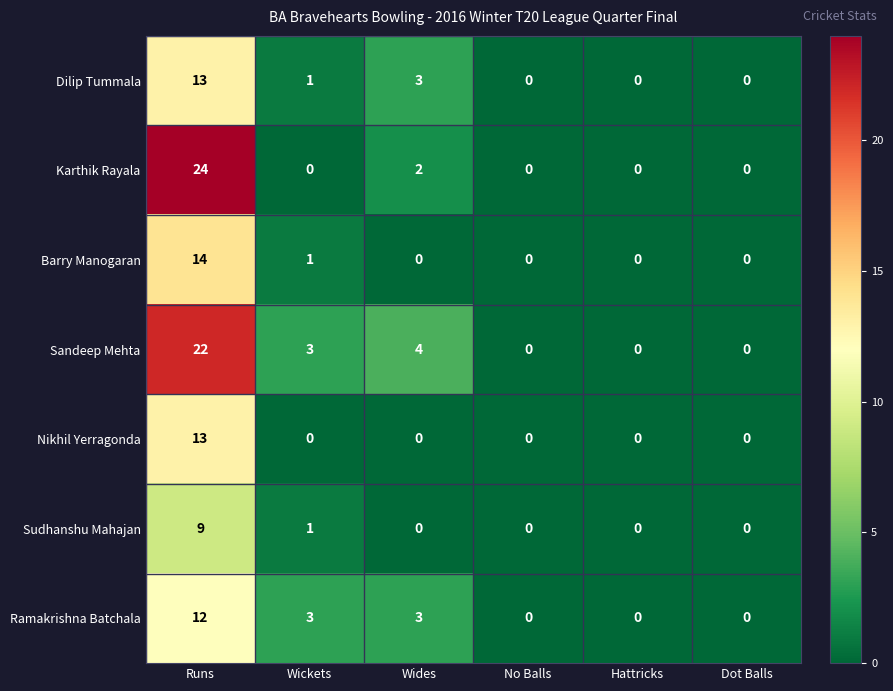

The Dilip Tummala series shows 1 at Wickets. True or false?

True